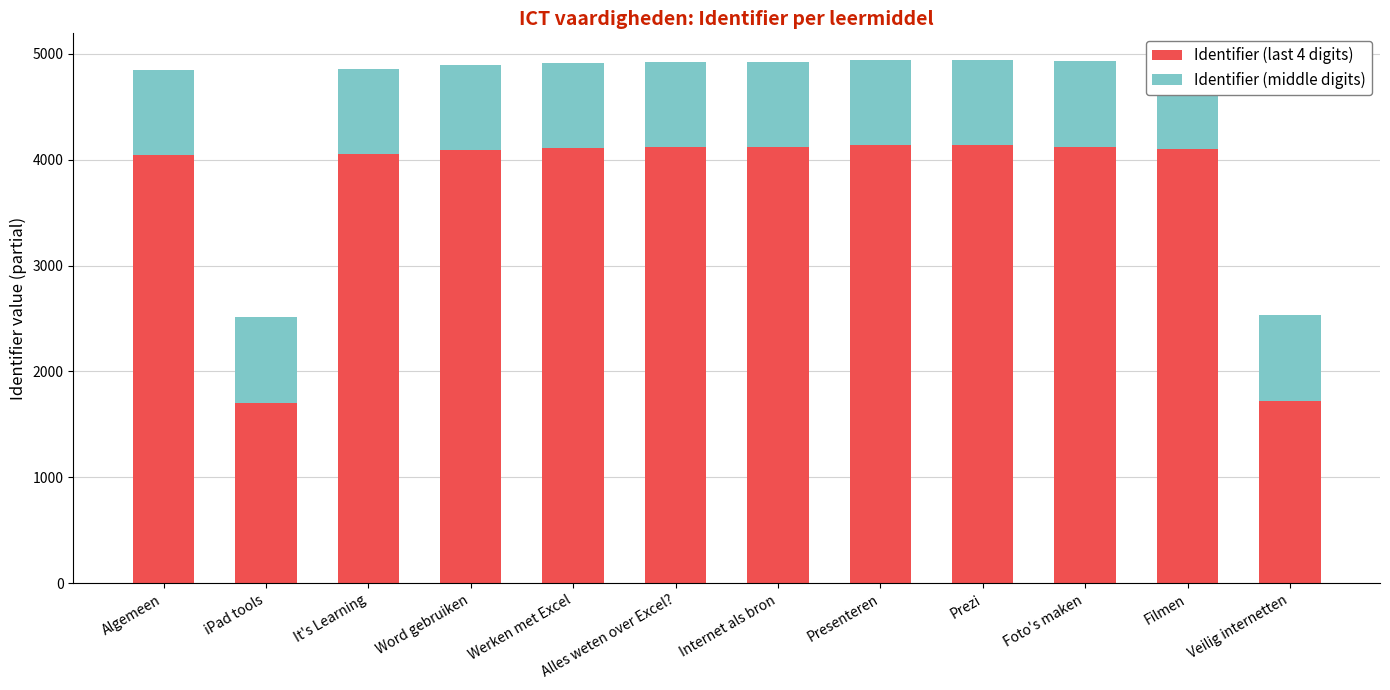

Reading left to right, transcribe all the data shown in this chart.

Identifier (last 4 digits): Algemeen=4039	iPad tools=1706	It's Learning=4050	Word gebruiken=4093	Werken met Excel=4110	Alles weten over Excel?=4115	Internet als bron=4119	Presenteren=4135	Prezi=4140	Foto's maken=4123	Filmen=4096	Veilig internetten=1722
Identifier (middle digits): Algemeen=804	iPad tools=811	It's Learning=804	Word gebruiken=804	Werken met Excel=804	Alles weten over Excel?=804	Internet als bron=804	Presenteren=804	Prezi=804	Foto's maken=804	Filmen=804	Veilig internetten=811